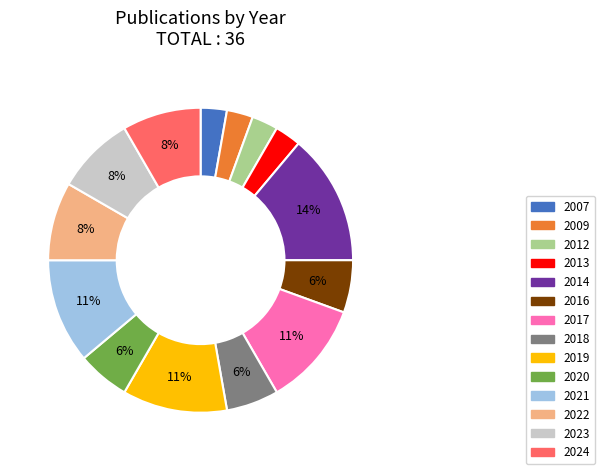

What percentage is the 2024 slice, to the nearest percent?

8%